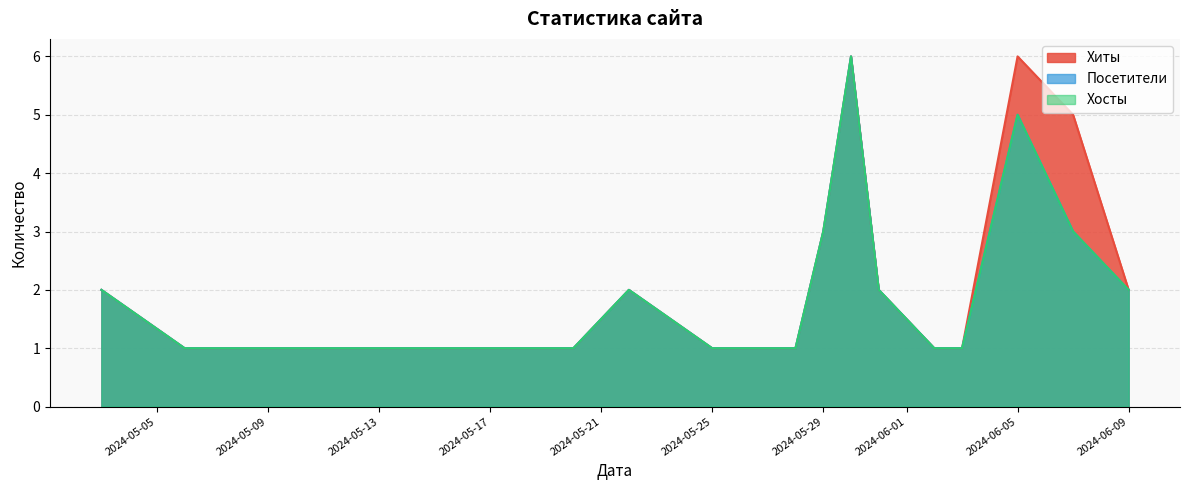

True or false: Хиты and Хосты intersect in this chart.

False